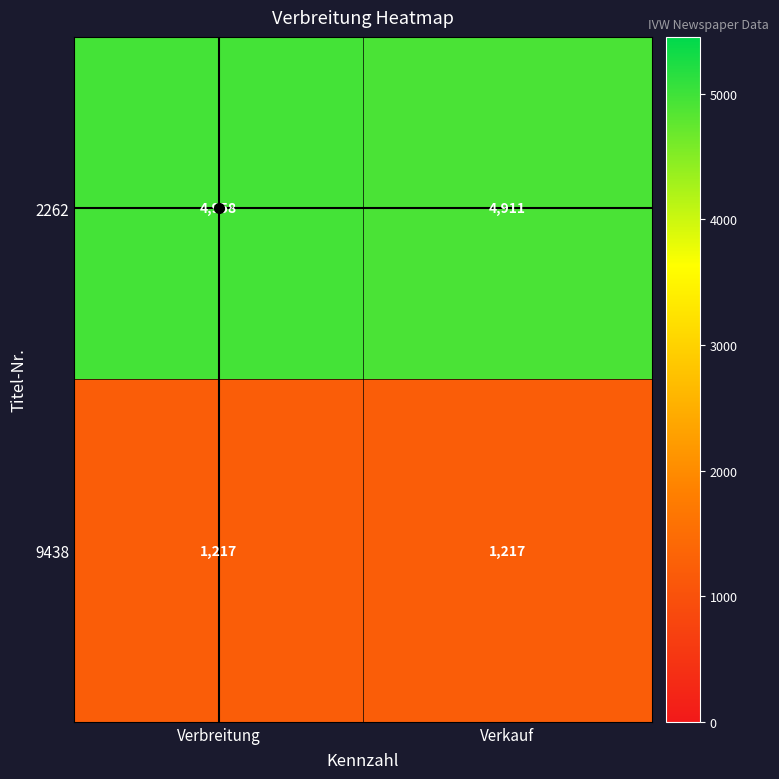

What is the sum of the 9438 values at Verbreitung and Verkauf?

2434